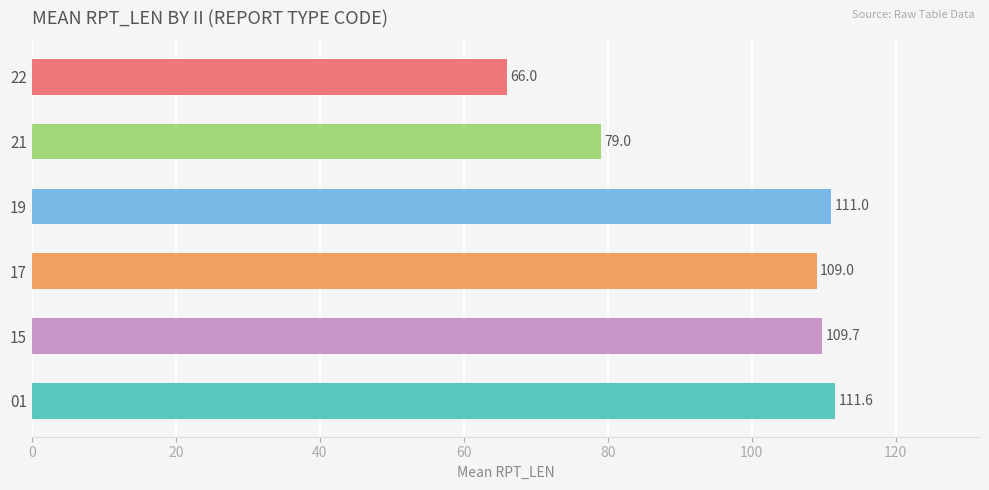

What is the greatest value displayed?

111.6